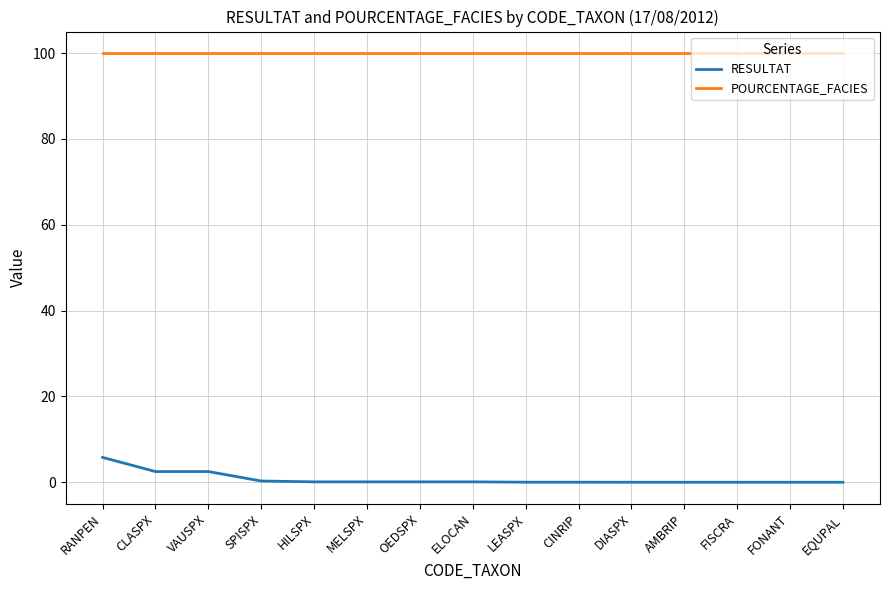

What are all the series names shown in the legend?

RESULTAT, POURCENTAGE_FACIES